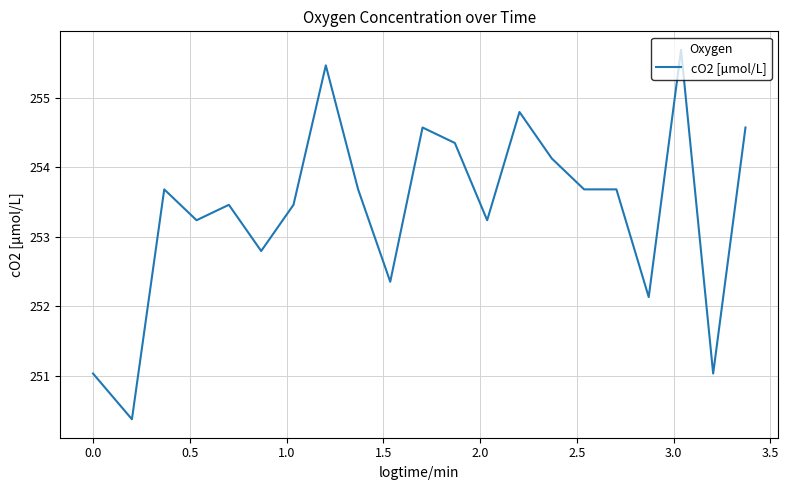

What is the difference between the maximum and minimum values?

5.3